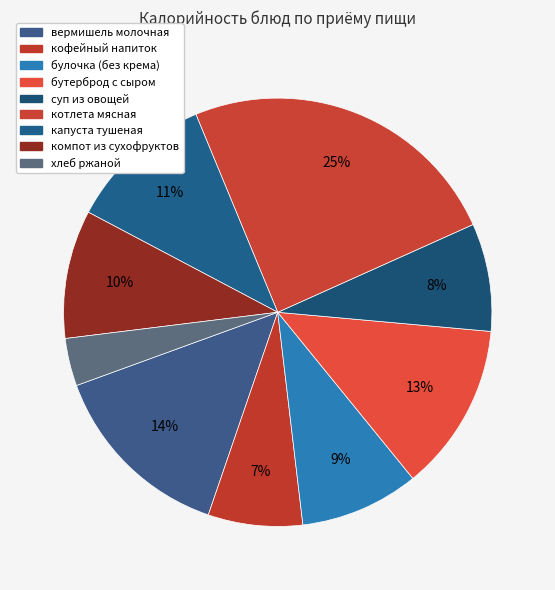

The булочка (без крема) slice represents 1% of the pie. True or false?

False